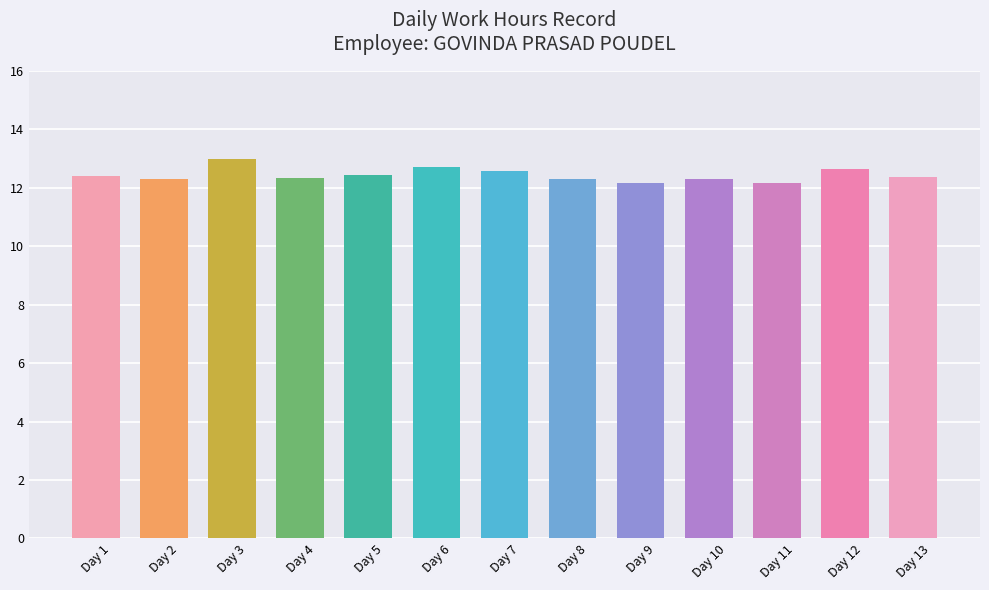

What is the smallest value displayed?

12.2